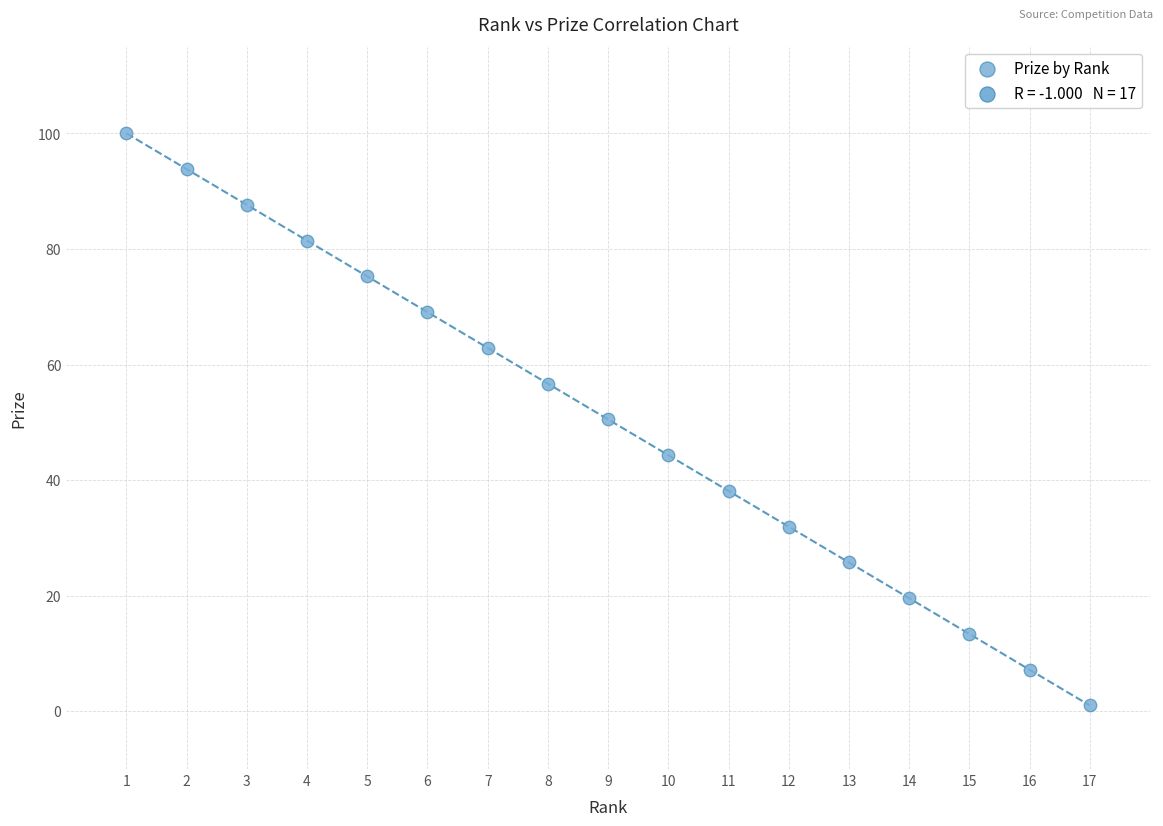

What is the range of Y values (max minus min)?

99.0